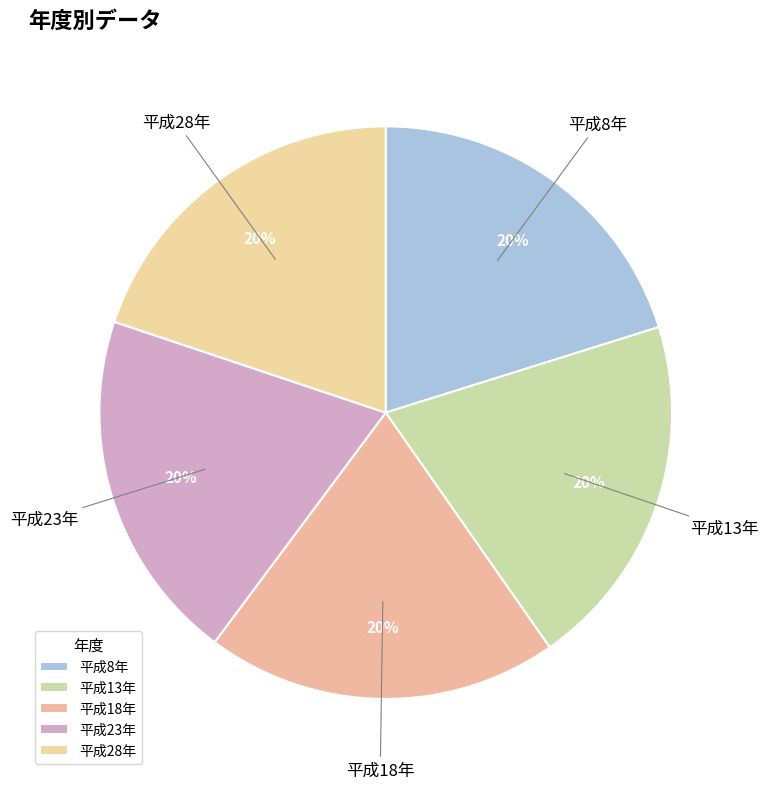

Approximately how many times larger is the value at 平成8年 compared to 平成23年?

1.0